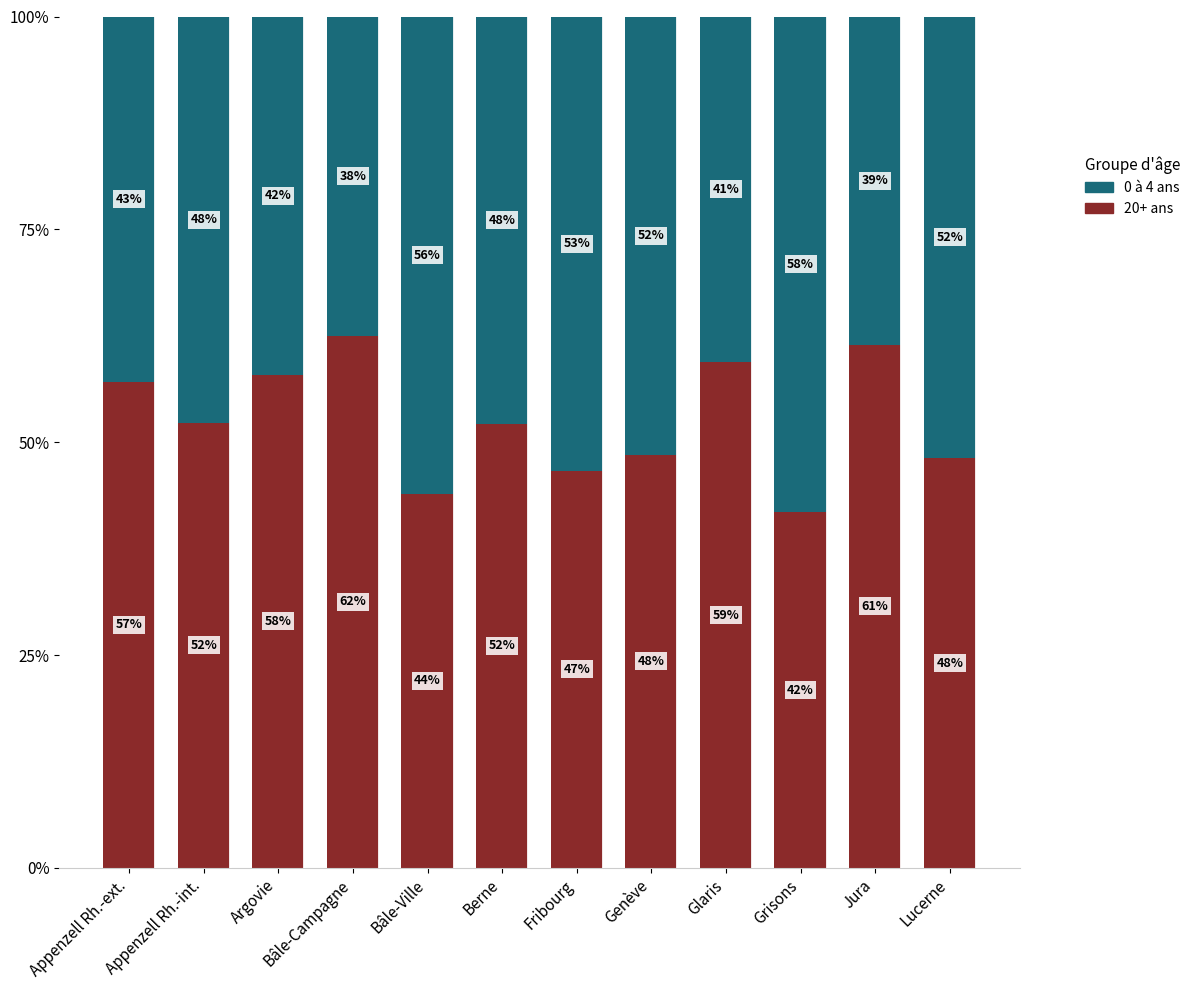

True or false: 20+ ans has a value of 0.4 at Bâle-Ville.

True